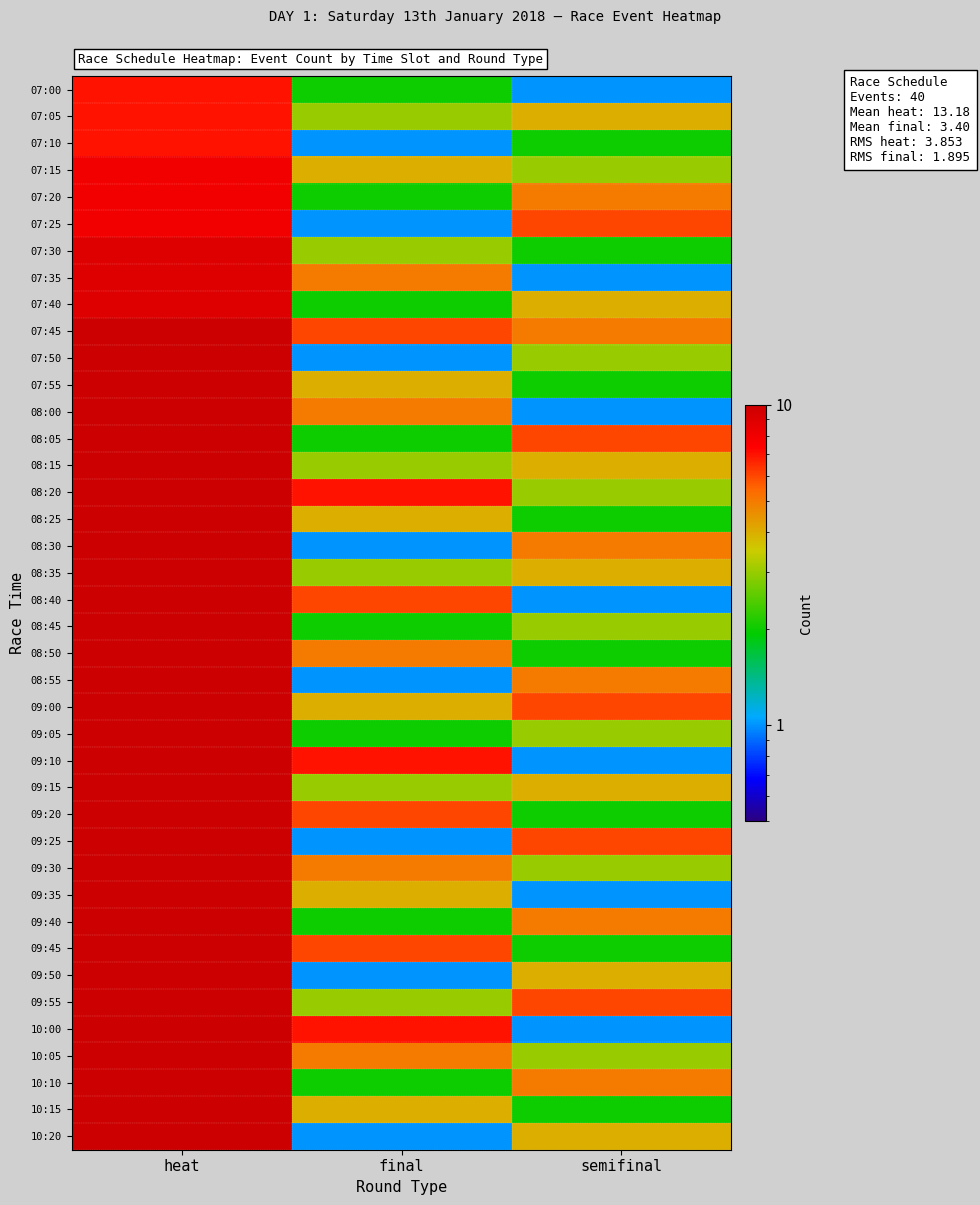

What is the greatest value displayed?

20